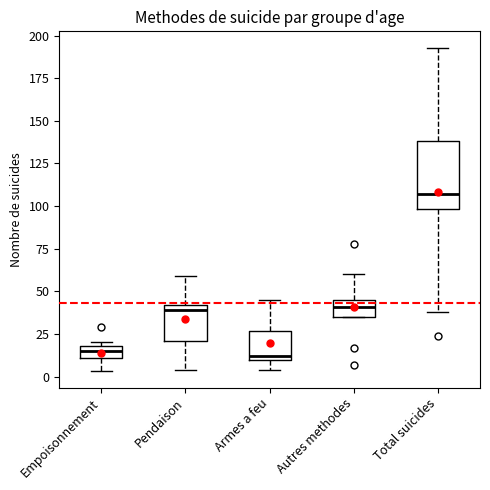

Where does the lower whisker of the box for Empoisonnement end on the y-axis? The values are not printed on the chart, so give them approximately, as read against the axis.

5